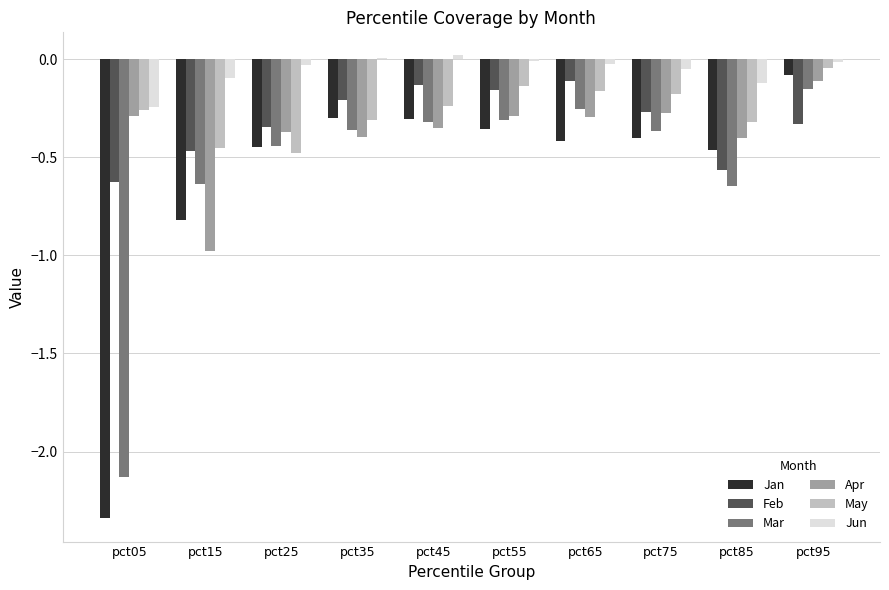

What is the sum of all Mar values?

-5.6